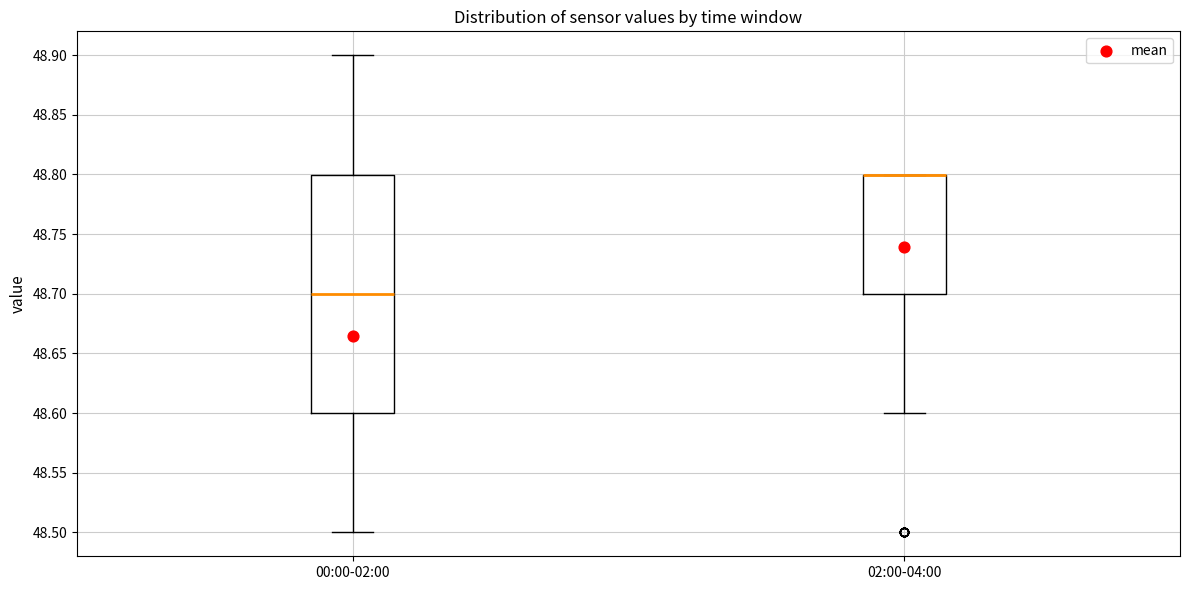

Reading left to right, read every box against the y-axis: the position of its median line, the range the box covers, and the ends of its whiskers. The values are not printed on the chart, so give them approximately, as read against the axis.

00:00-02:00: median 48.7, box 48.6 to 48.8, whiskers 48.5 to 48.9
02:00-04:00: median 48.8 (drawn on the box's upper edge), box 48.7 to 48.8, whiskers 48.6 to 48.8